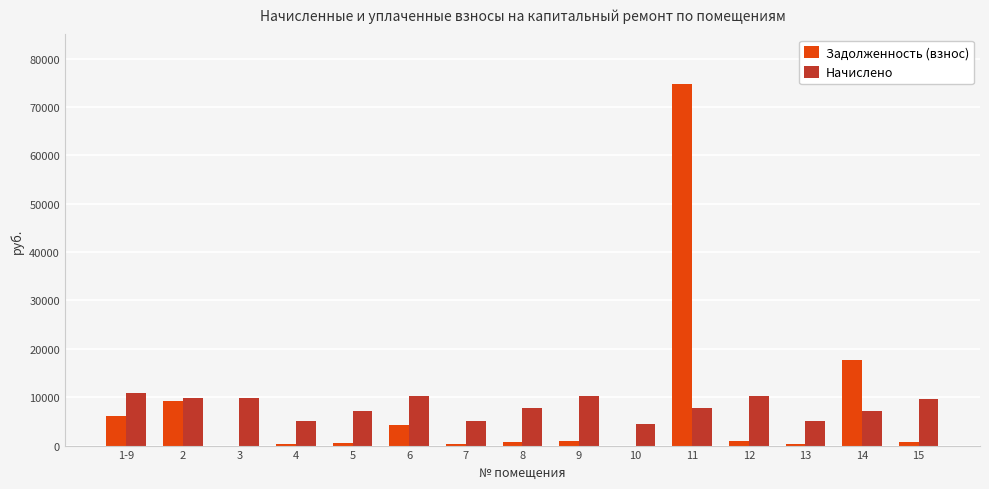

Which category has the highest value in the Задолженность (взнос) series?

11